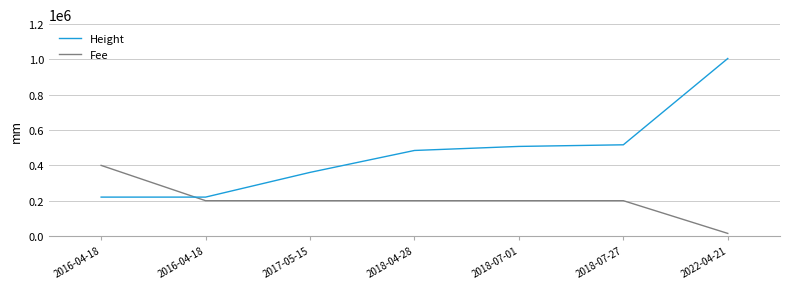

Reading left to right, transcribe all the data shown in this chart.

Height: 220328	220329	360313	484536	507455	516627	1005560
Fee: 400000	200000	200000	200000	200000	200000	14700